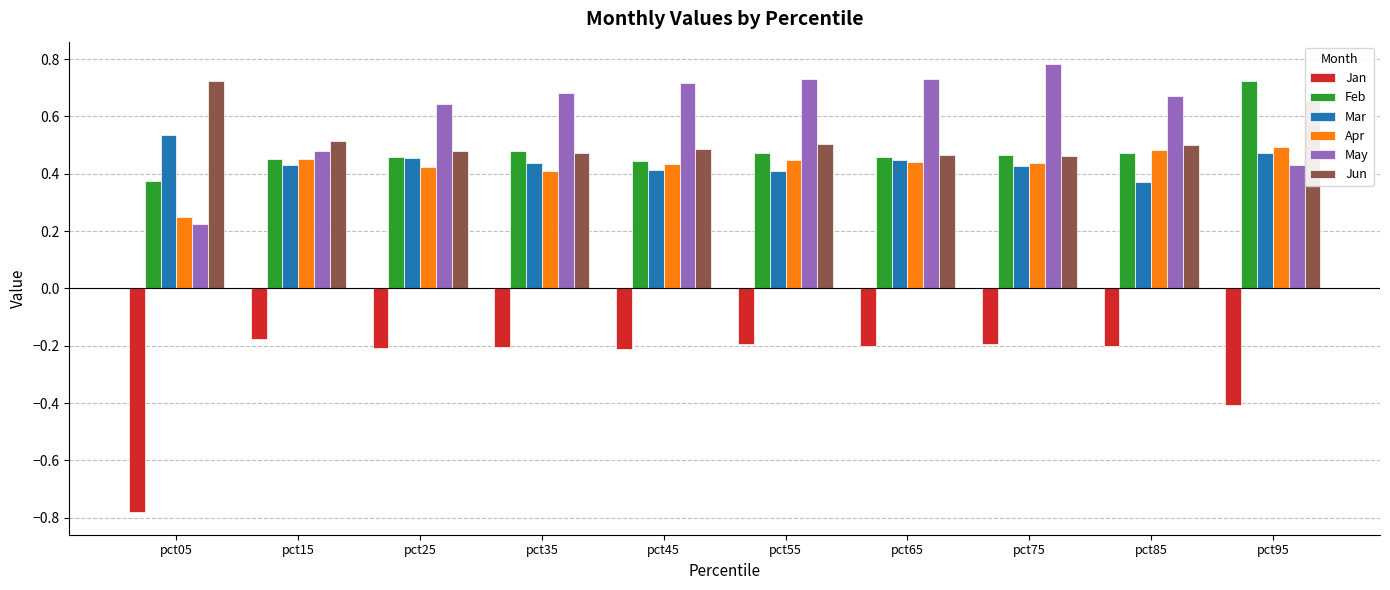

What is the sum of all Jan values?

-2.8